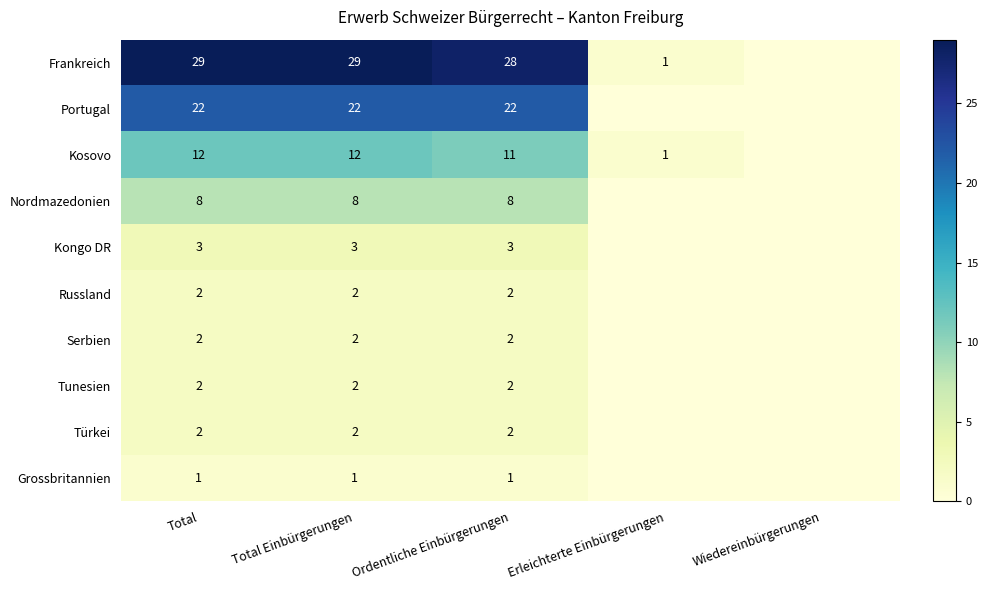

Is the value of Nordmazedonien at Total greater than the value of Serbien at Total Einbürgerungen?

Yes